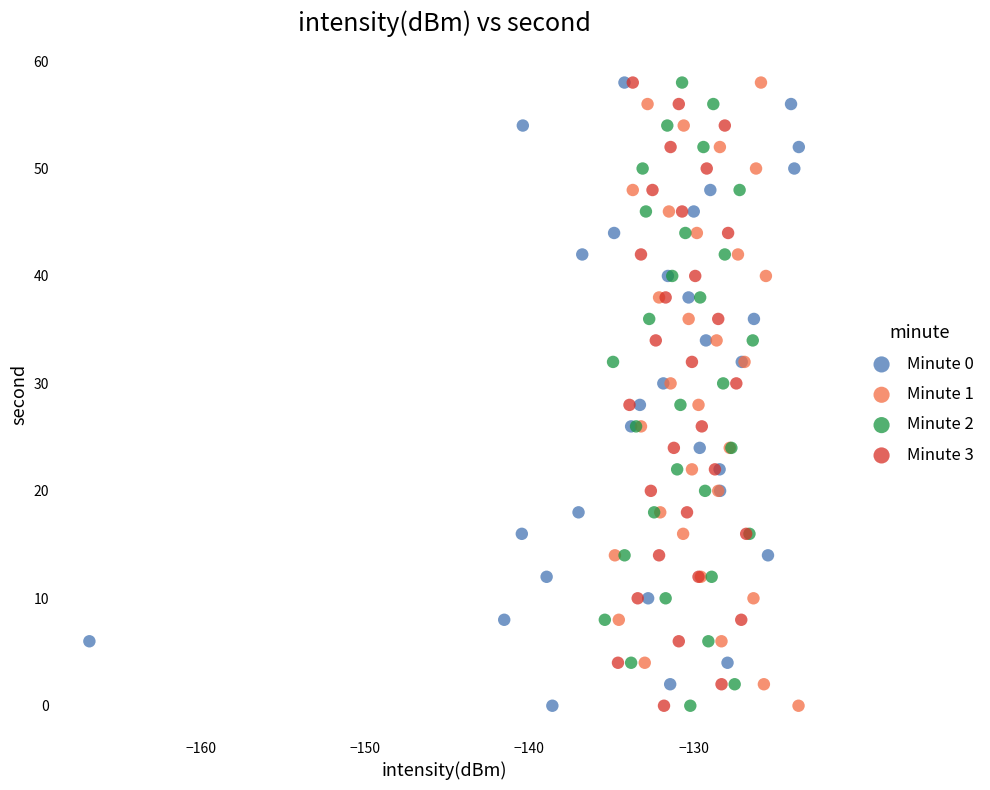

What are all the series names shown in the legend?

Minute 0, Minute 1, Minute 2, Minute 3